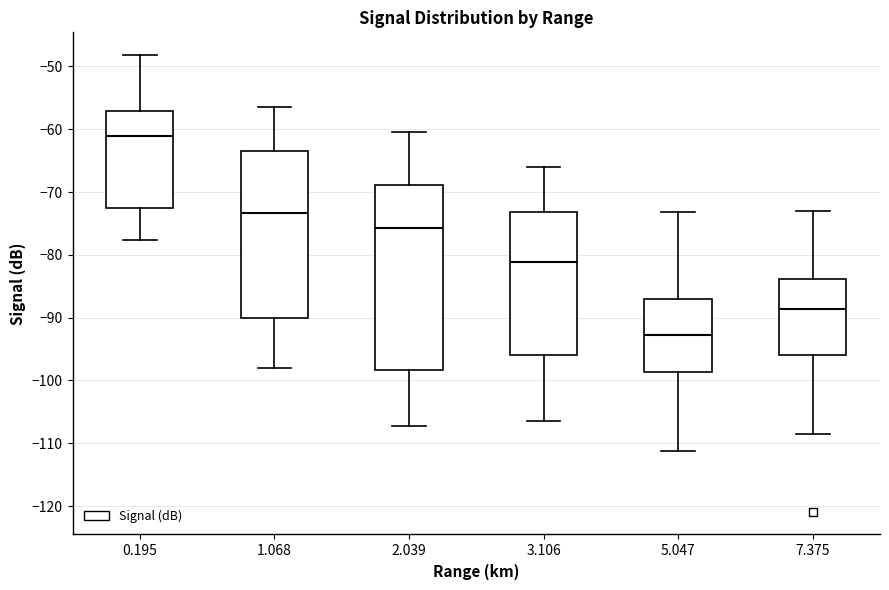

Where is the lower edge of the box at x = 0.195 on the y-axis? The values are not printed on the chart, so give them approximately, as read against the axis.

-72